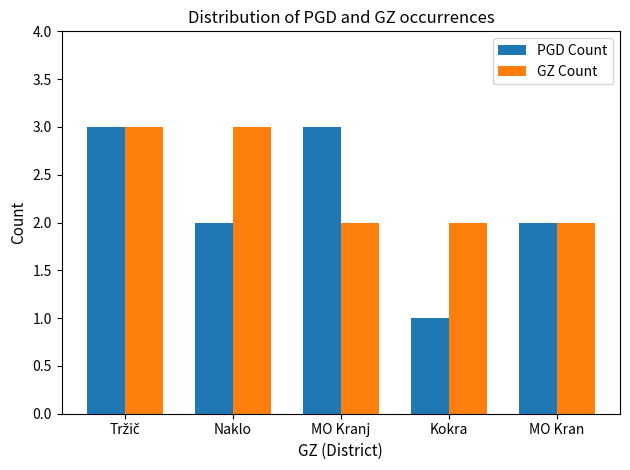

How many distinct data groups are displayed?

2